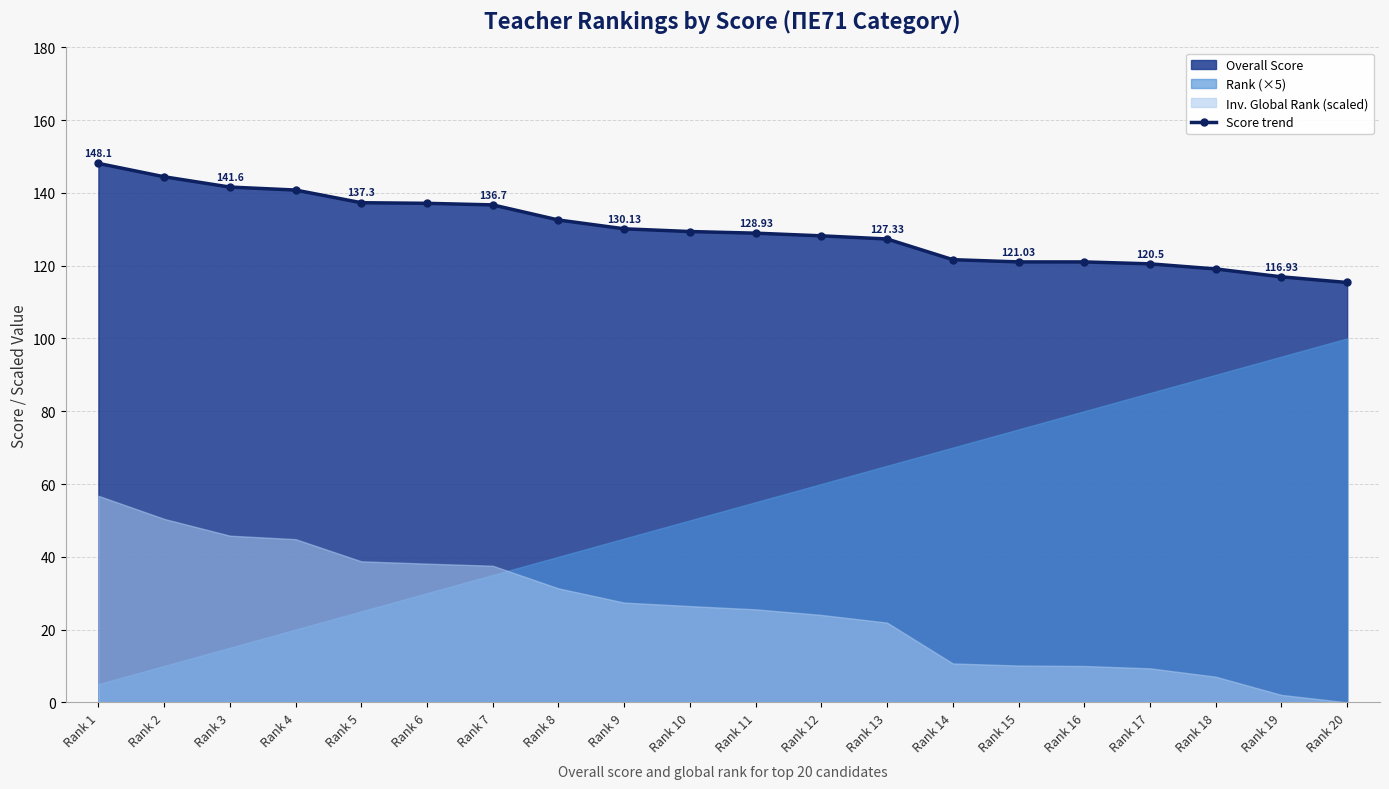

Is it true that the value at Rank 17 is 120.5?

True